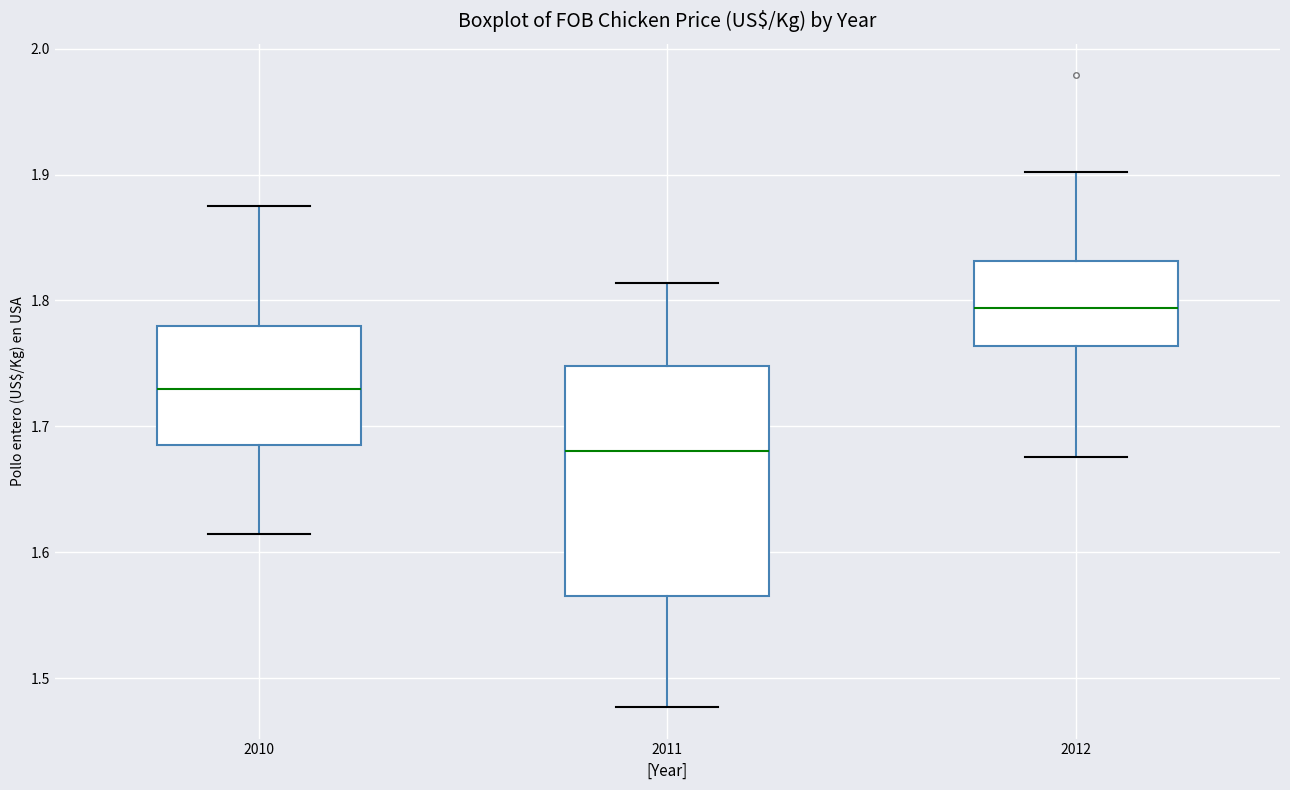

Where is the lower edge of the box at x = 2012 on the y-axis? The values are not printed on the chart, so give them approximately, as read against the axis.

1.76